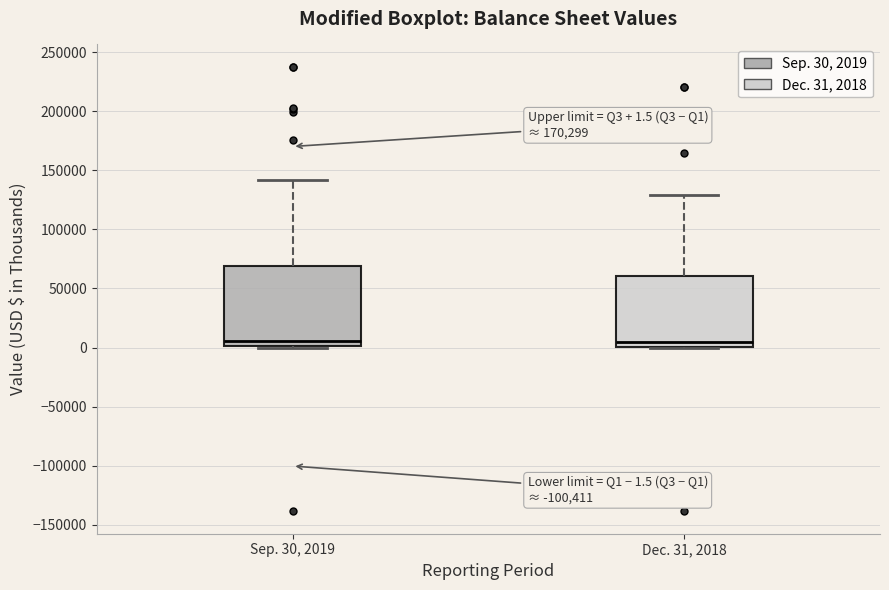

Which box is the tallest, from its lower edge to its upper edge?

Sep. 30, 2019